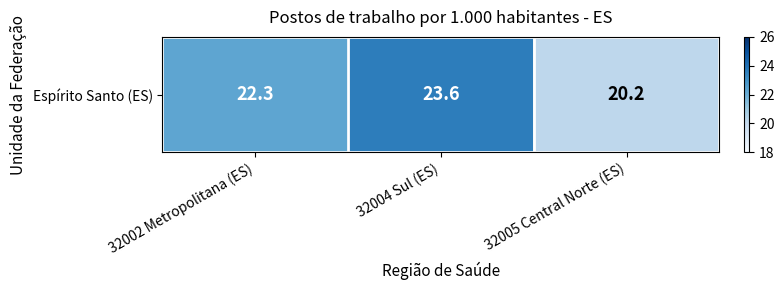

What is the sum of all values?

66.1